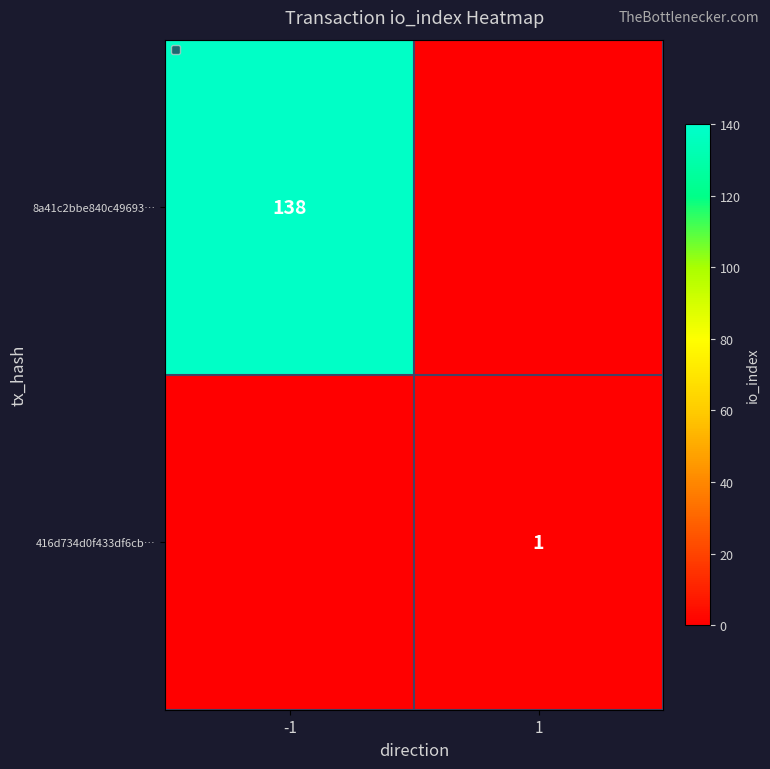

True or false: 416d734d0f433df6cb… has a value of 2 at 1.

False